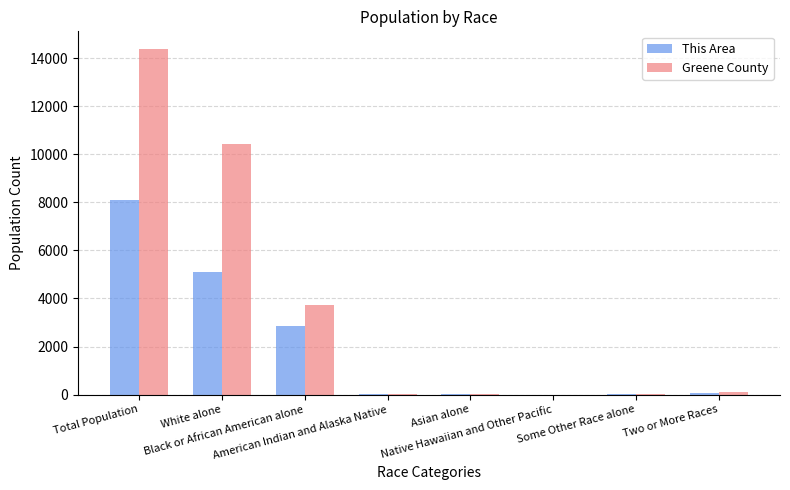

Which series has the largest total across all categories?

Greene County